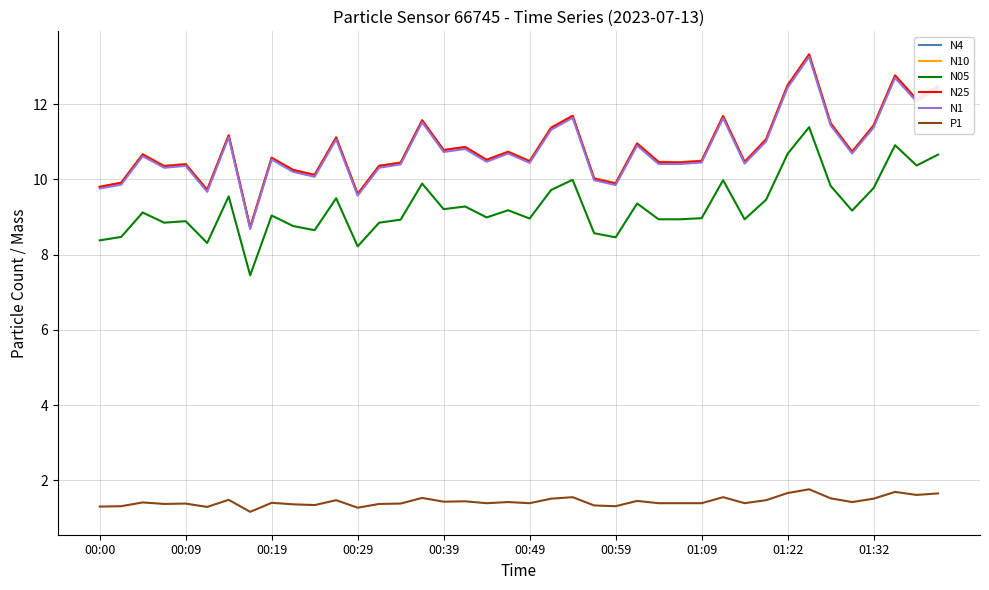

In N05, how many points are higher than both neighbors (excluding endpoints)?

13